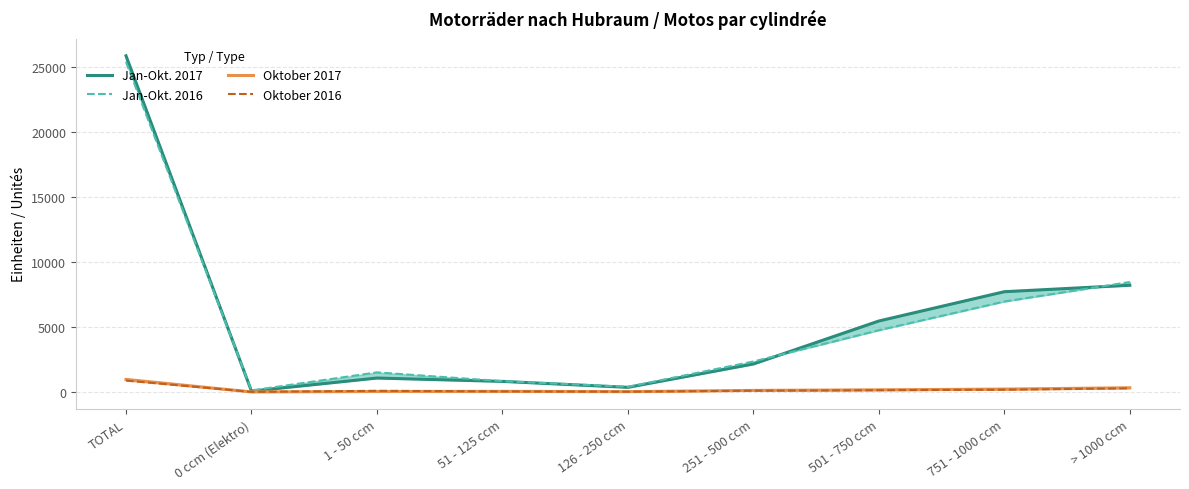

Is it true that Jan-Okt. 2016 equals 6961 at 751 - 1000 ccm?

True